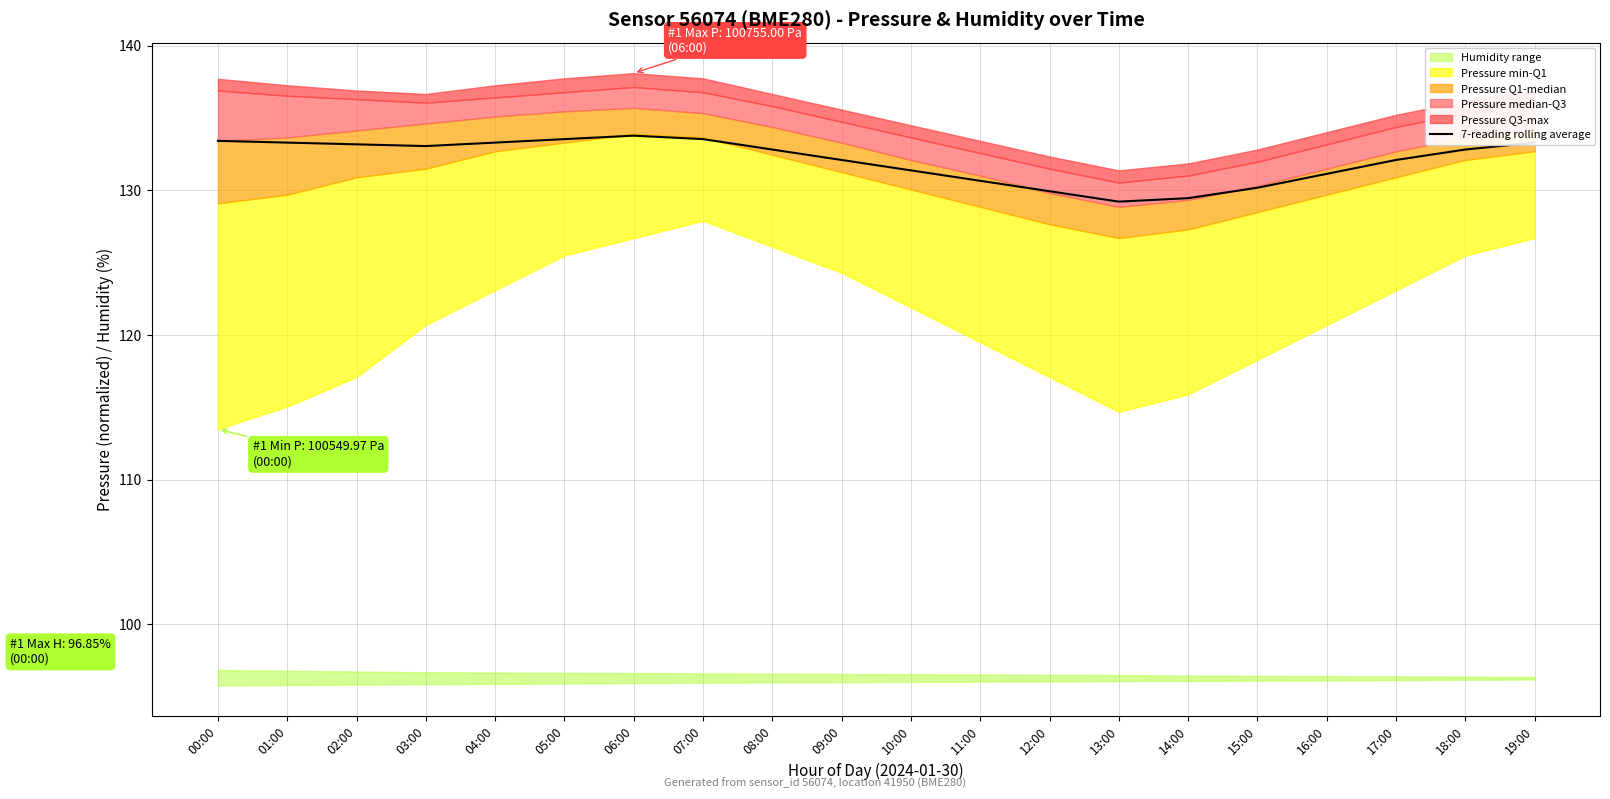

Reading right to left, transcribe all the data shown in this chart.

133.3	132.8	132.1	131.1	130.2	129.5	129.2	129.9	130.7	131.4	132.1	132.8	133.5	133.8	133.5	133.3	133.1	133.2	133.3	133.4